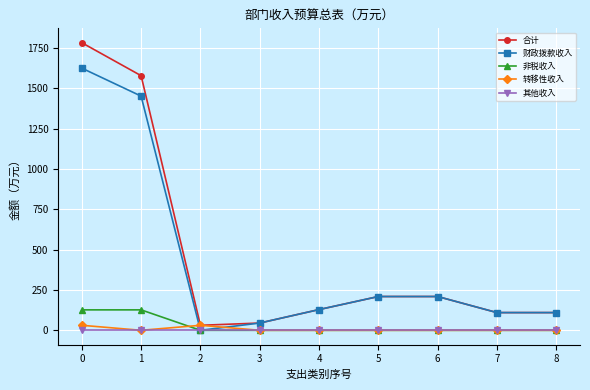

What is the difference between the 财政拨款收入 values at 6 and 7?

99.6